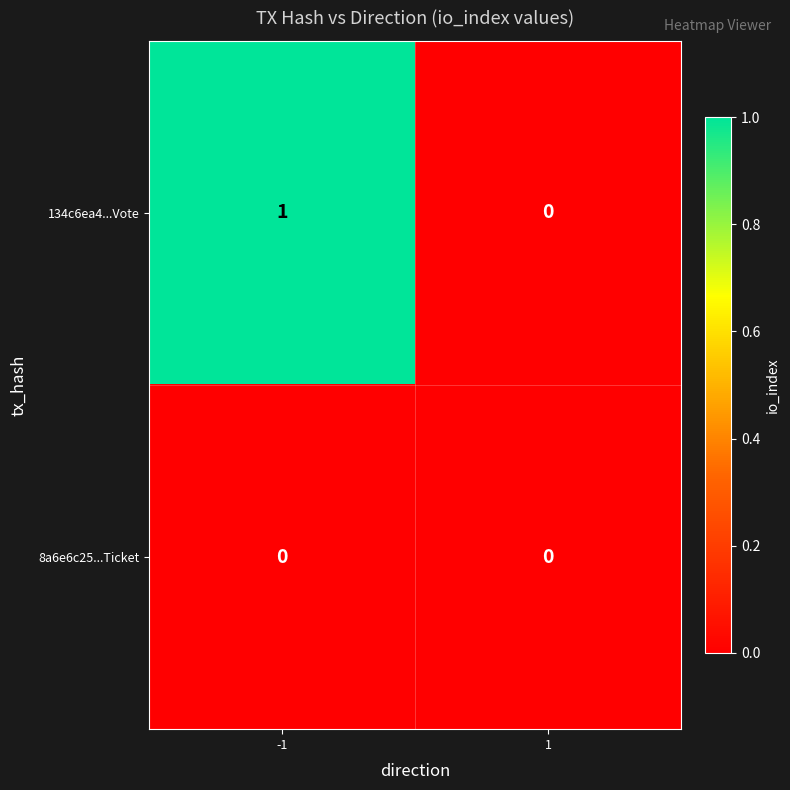

Reading left to right, transcribe all the data shown in this chart.

134c6ea4...Vote: -1=1	1=0
8a6e6c25...Ticket: -1=0	1=0